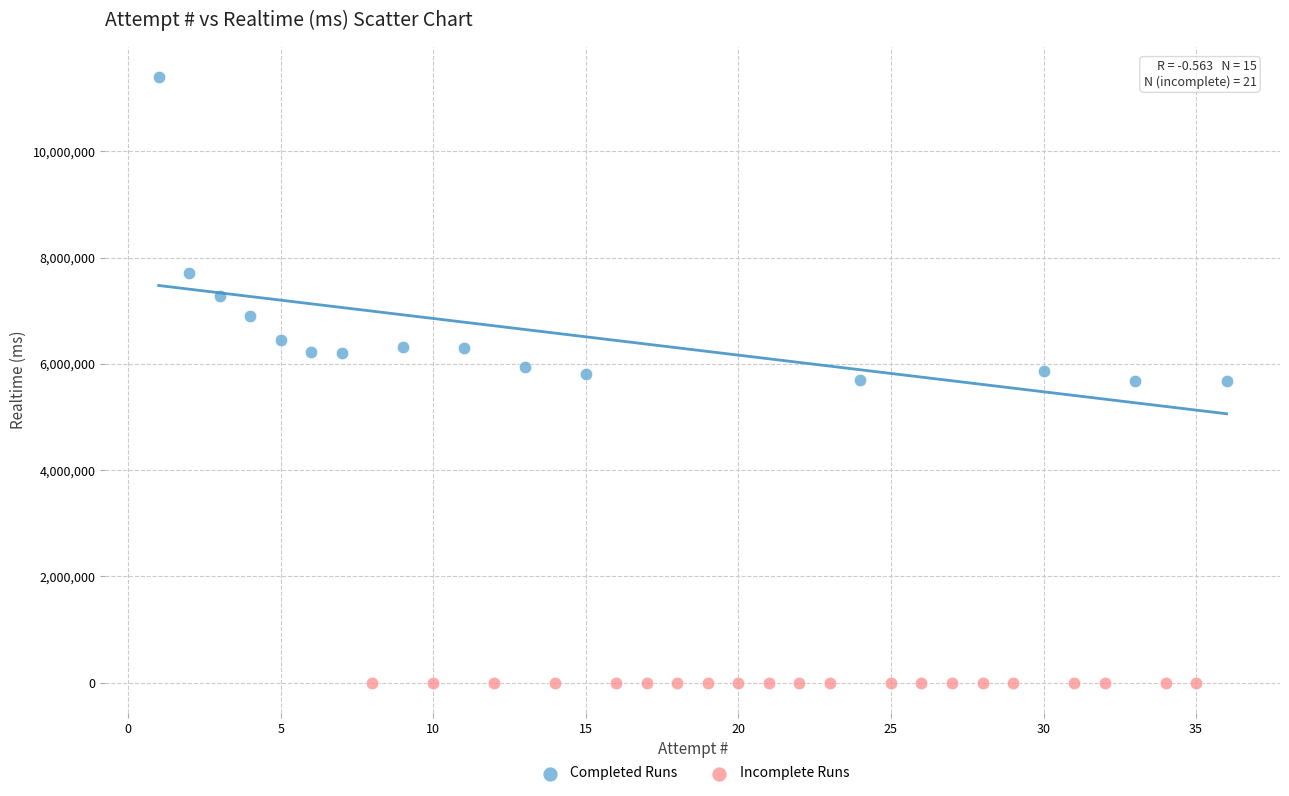

Which series contains the lowest Y value?

Incomplete Runs